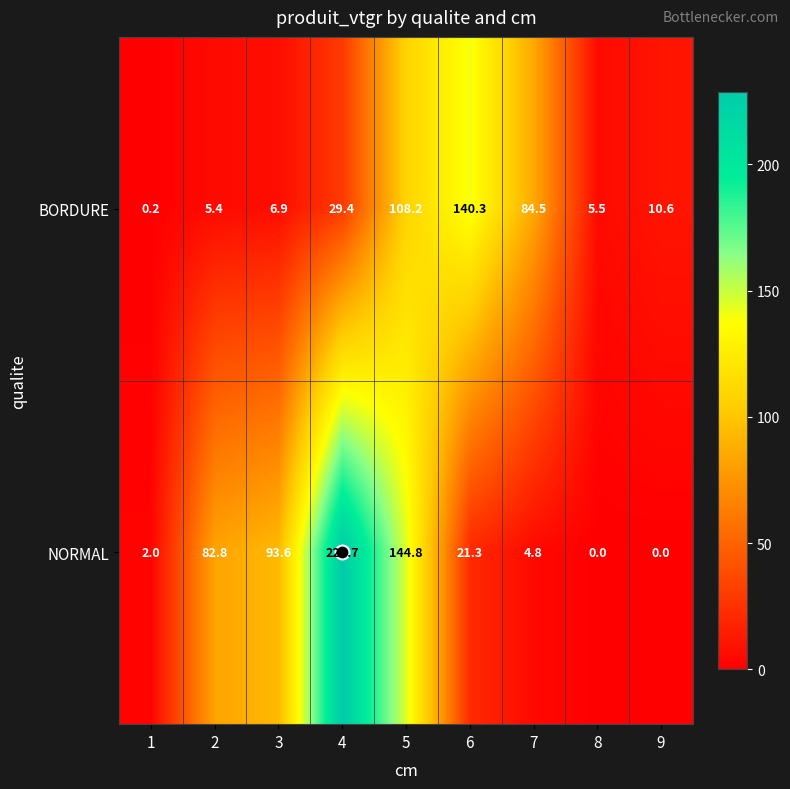

At which label is BORDURE closest to 70?

7